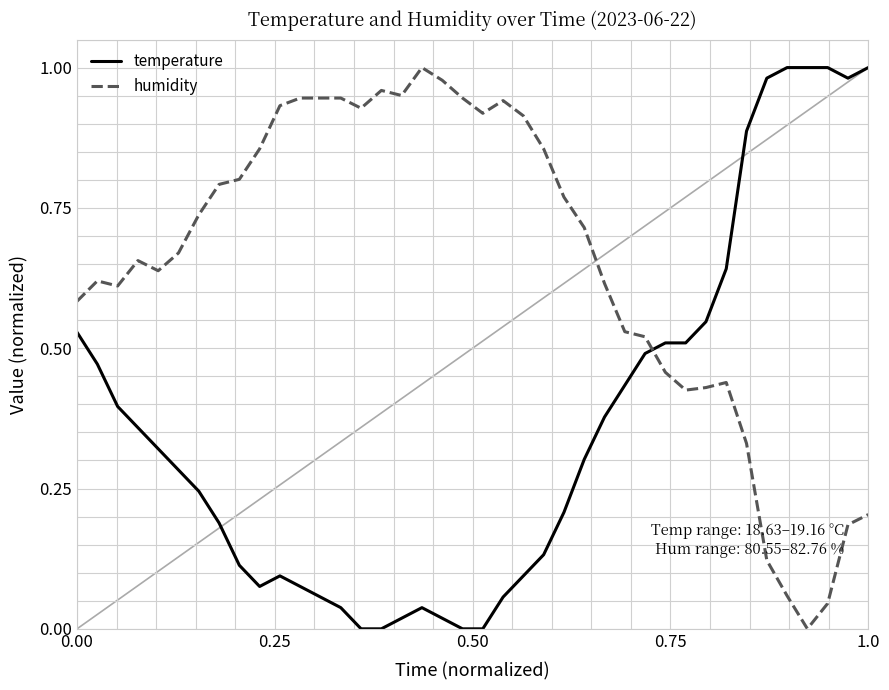

List the series in order of their overall mean, highest first.

humidity, temperature